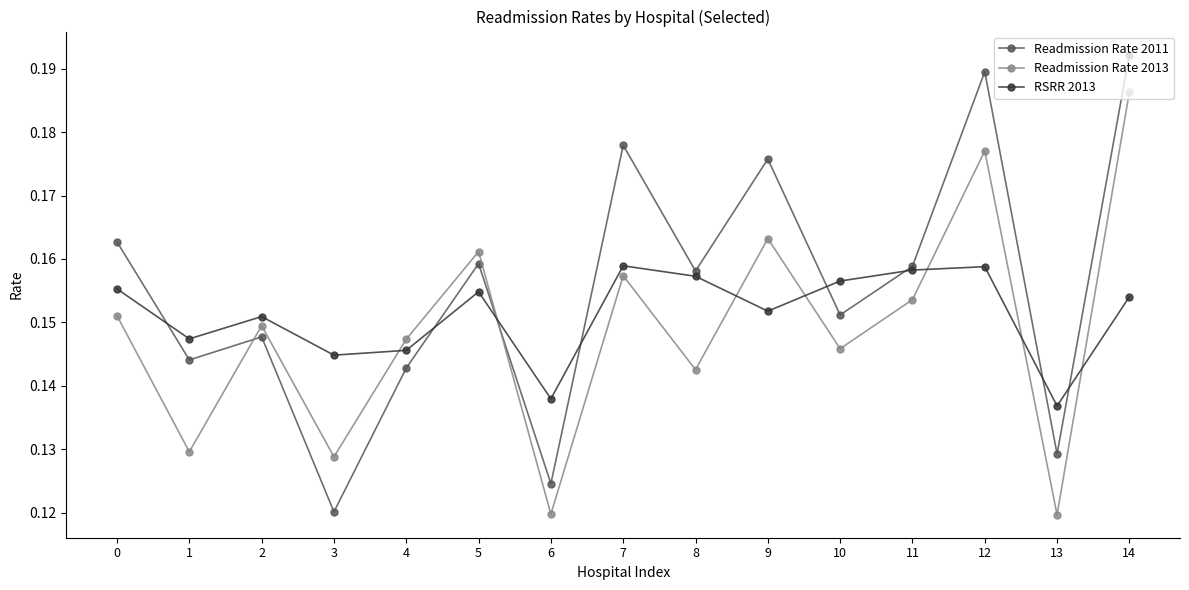

After their last crossing, which series has the higher values: RSRR 2013 or Readmission Rate 2011?

Readmission Rate 2011